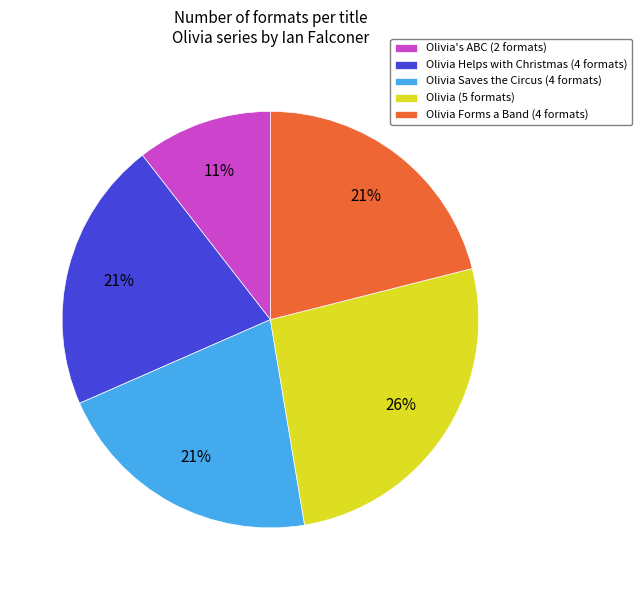

Combined, do Olivia's ABC (2 formats) and Olivia (5 formats) account for over 50%?

No